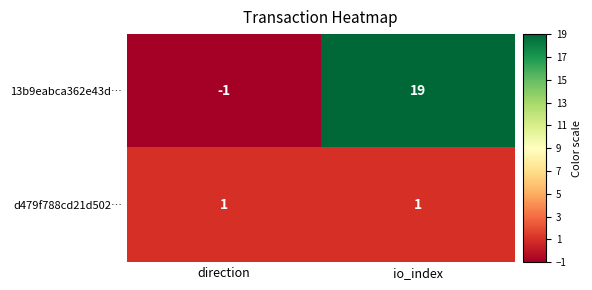

What is the highest value of the 13b9eabca362e43d… series?

19